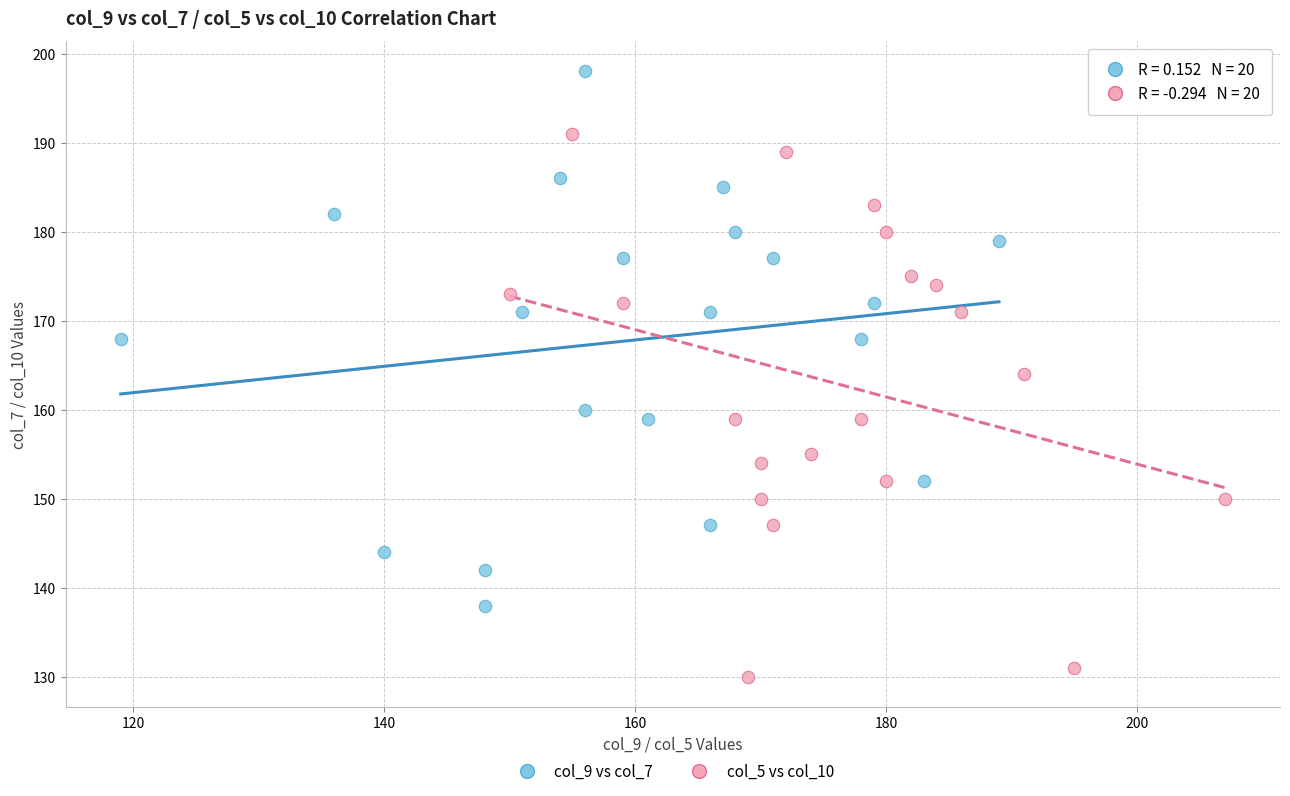

Which series reaches the minimum Y coordinate?

col_5 vs col_10